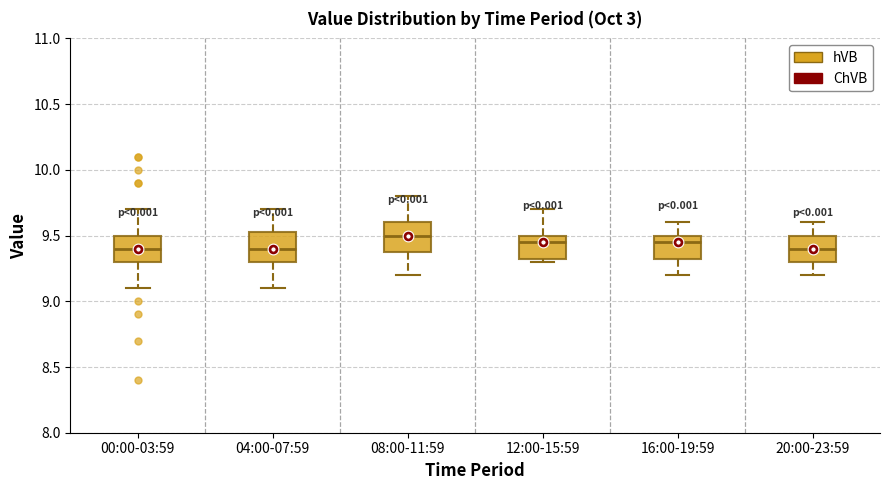

Reading left to right, transcribe this box plot: for each box, give where its median line is, the range the box spans, and where its two whiskers end, as read against the y-axis. The values are not printed on the chart, so give them approximately, as read against the axis.

00:00-03:59: median 9.40, box 9.30 to 9.50, whiskers 9.10 to 9.70
04:00-07:59: median 9.40, box 9.30 to 9.55, whiskers 9.10 to 9.70
08:00-11:59: median 9.50, box 9.40 to 9.60, whiskers 9.20 to 9.80
12:00-15:59: median 9.45, box 9.35 to 9.50, whiskers 9.30 to 9.70
16:00-19:59: median 9.45, box 9.35 to 9.50, whiskers 9.20 to 9.60
20:00-23:59: median 9.40, box 9.30 to 9.50, whiskers 9.20 to 9.60